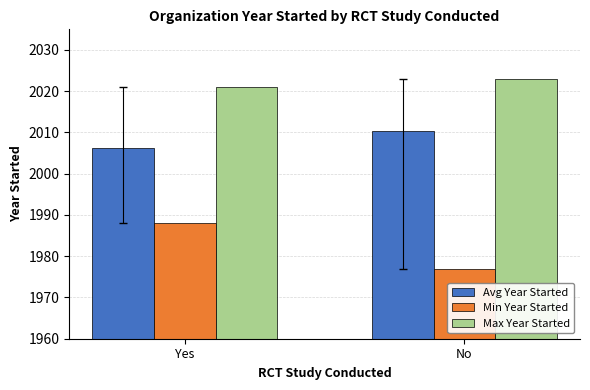

At Yes, list the series in order from smallest to largest.

Min Year Started, Avg Year Started, Max Year Started